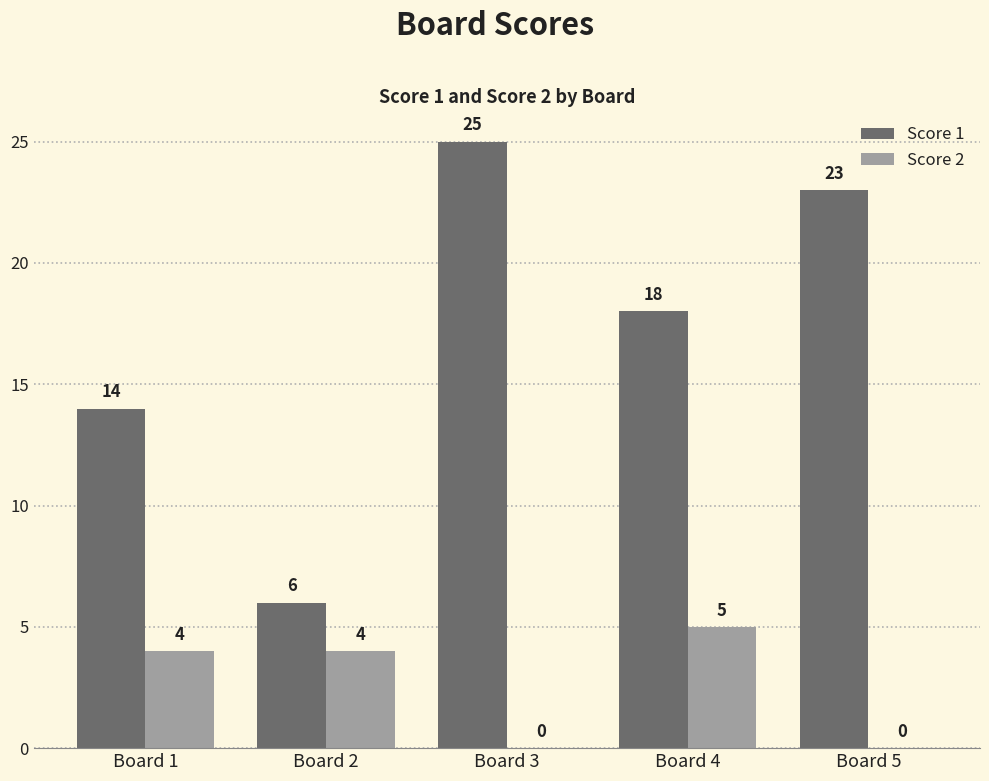

What is the sum of all Score 1 values?

86